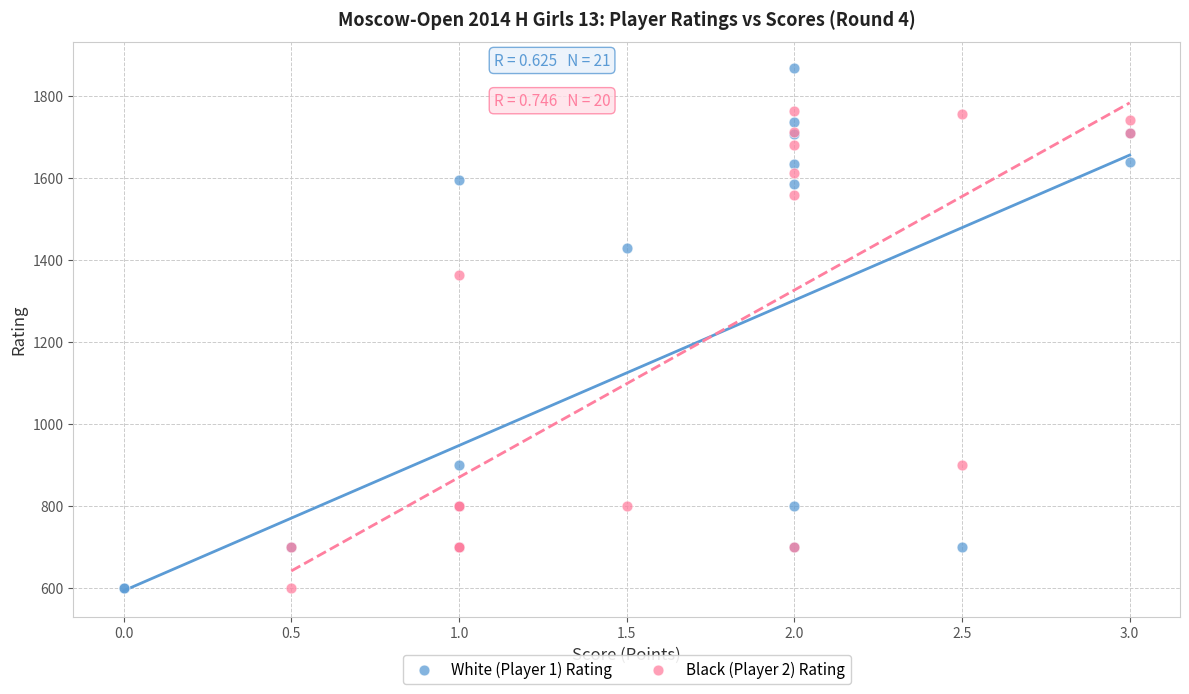

What are all the series names shown in the legend?

White (Player 1) Rating, Black (Player 2) Rating